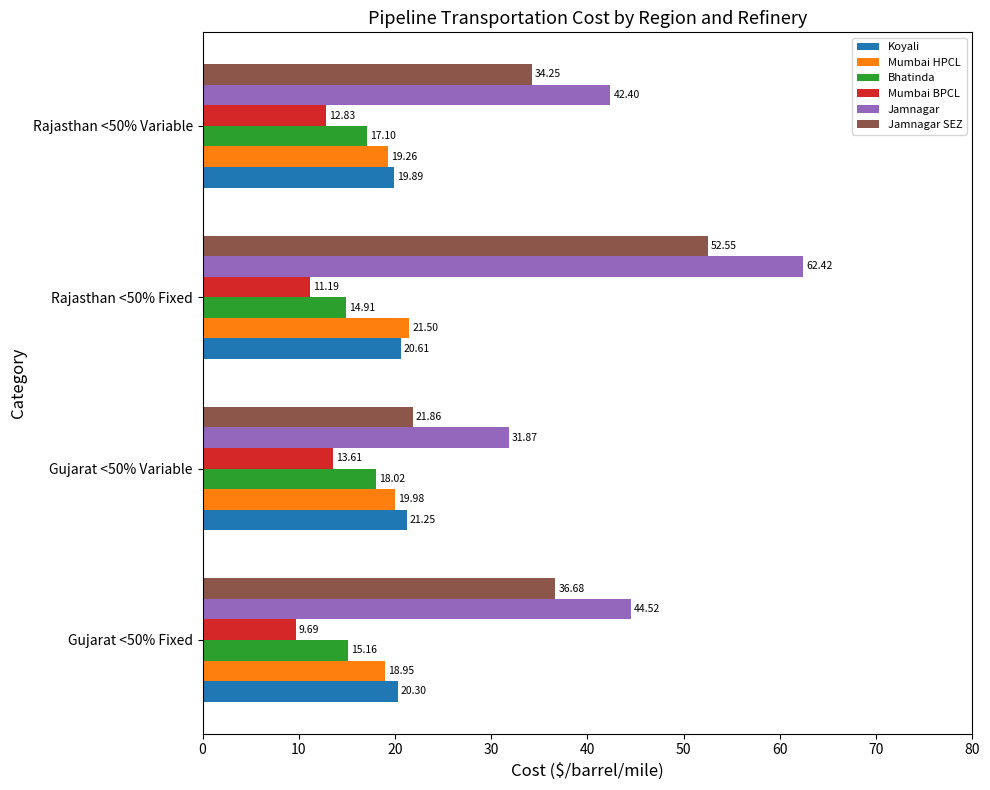

What is the difference between the second highest and minimum values in the Mumbai HPCL series?

1.0